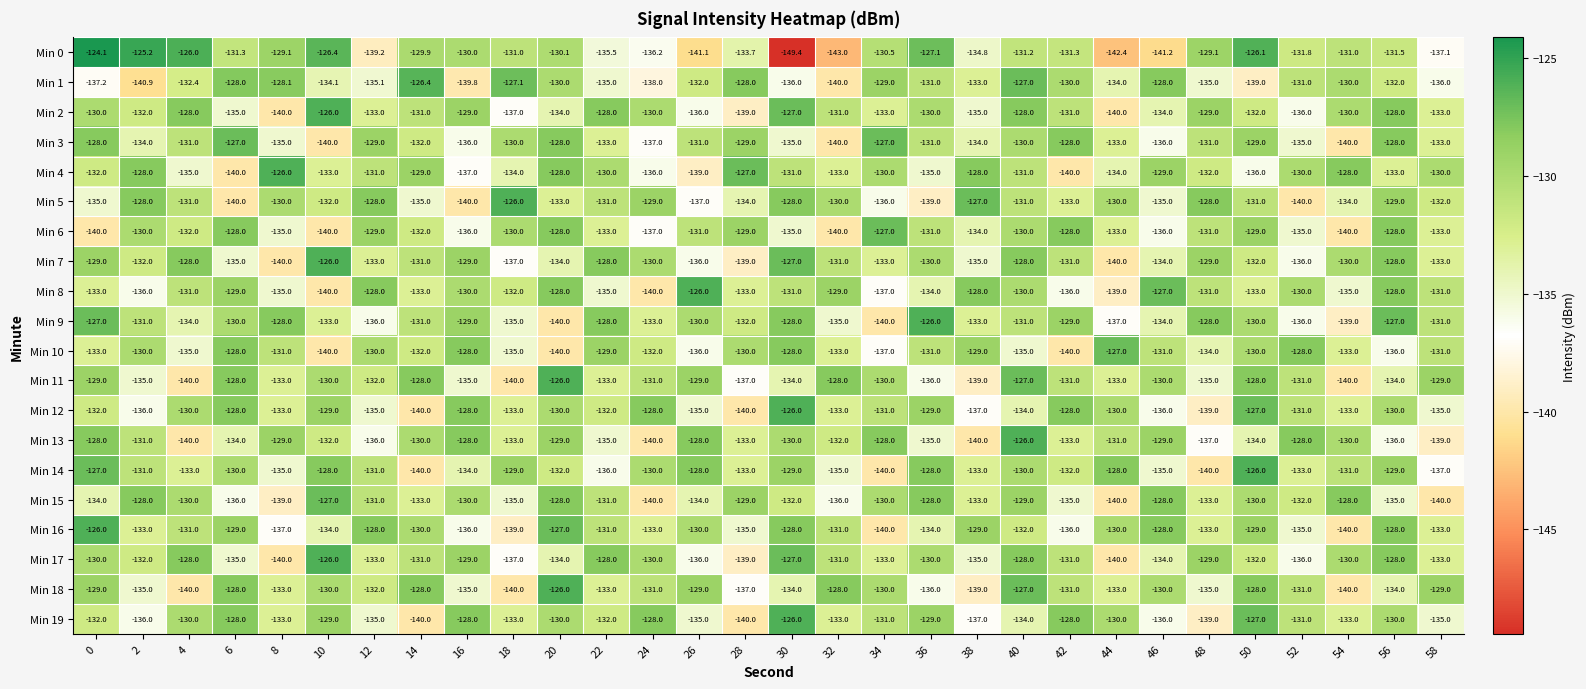

At which label is Min 17 closest to -133?

12